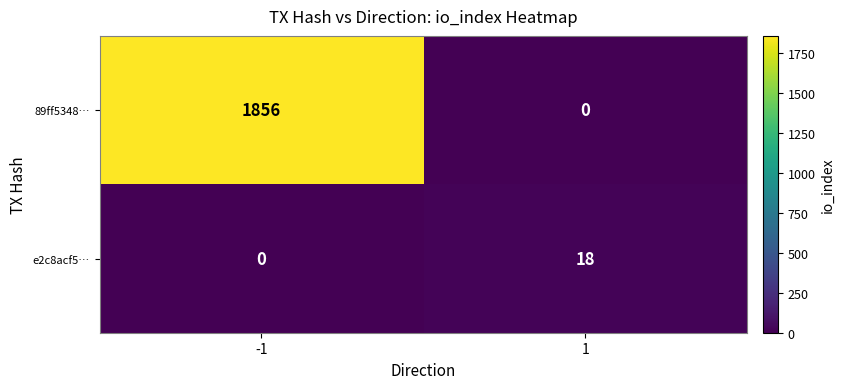

Rank the series by their average value, from lowest to highest.

e2c8acf5…, 89ff5348…